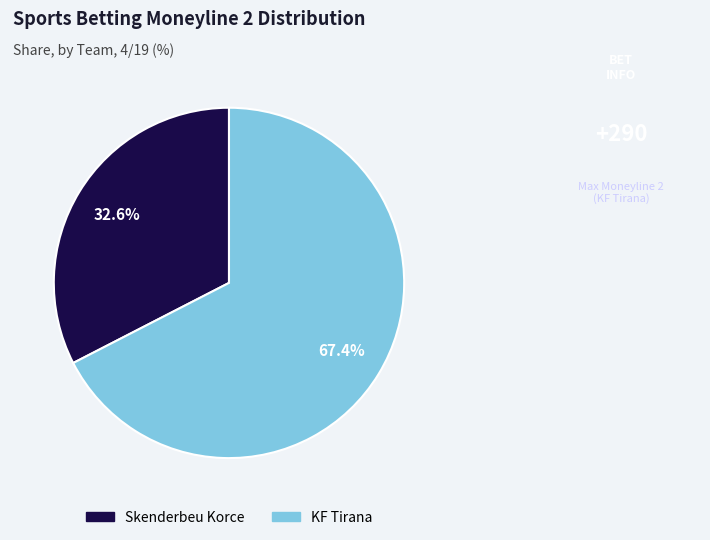

To the nearest percent, what is the difference between the largest and smallest slice percentages?

35%